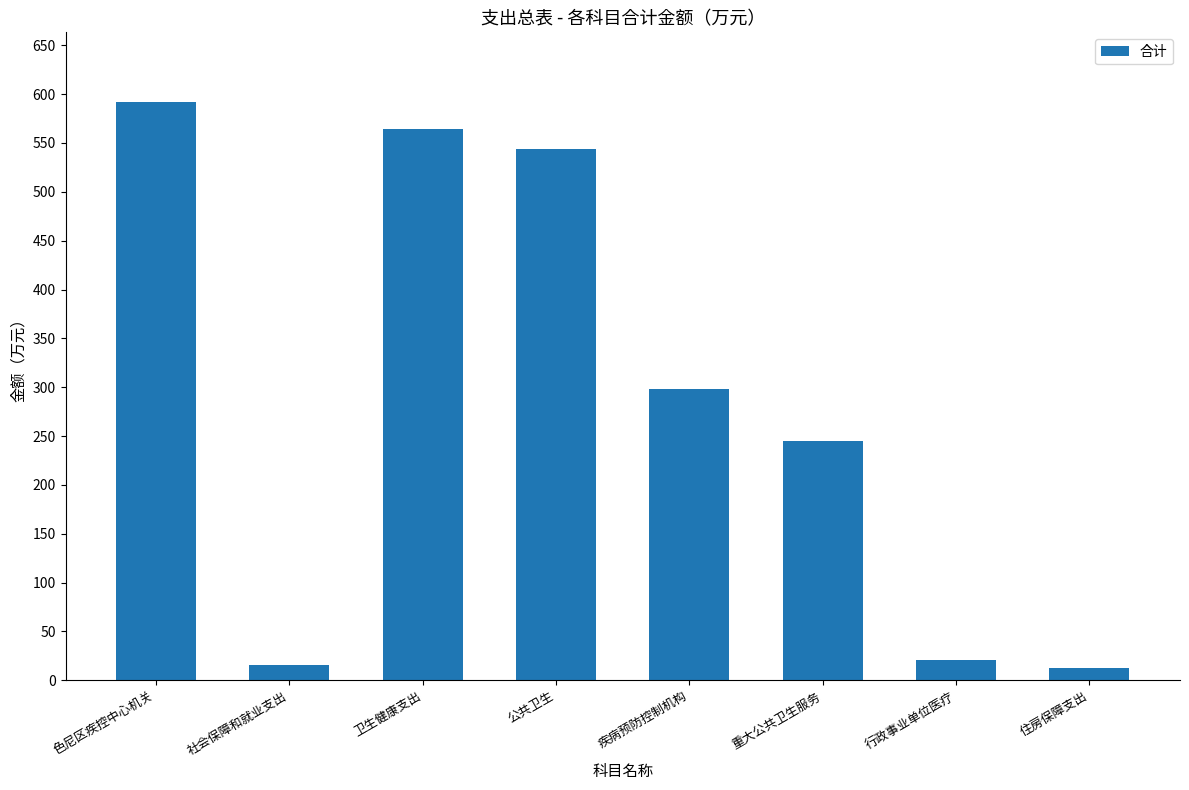

What is the change in value from 色尼区疾控中心机关 to 疾病预防控制机构?

-293.8